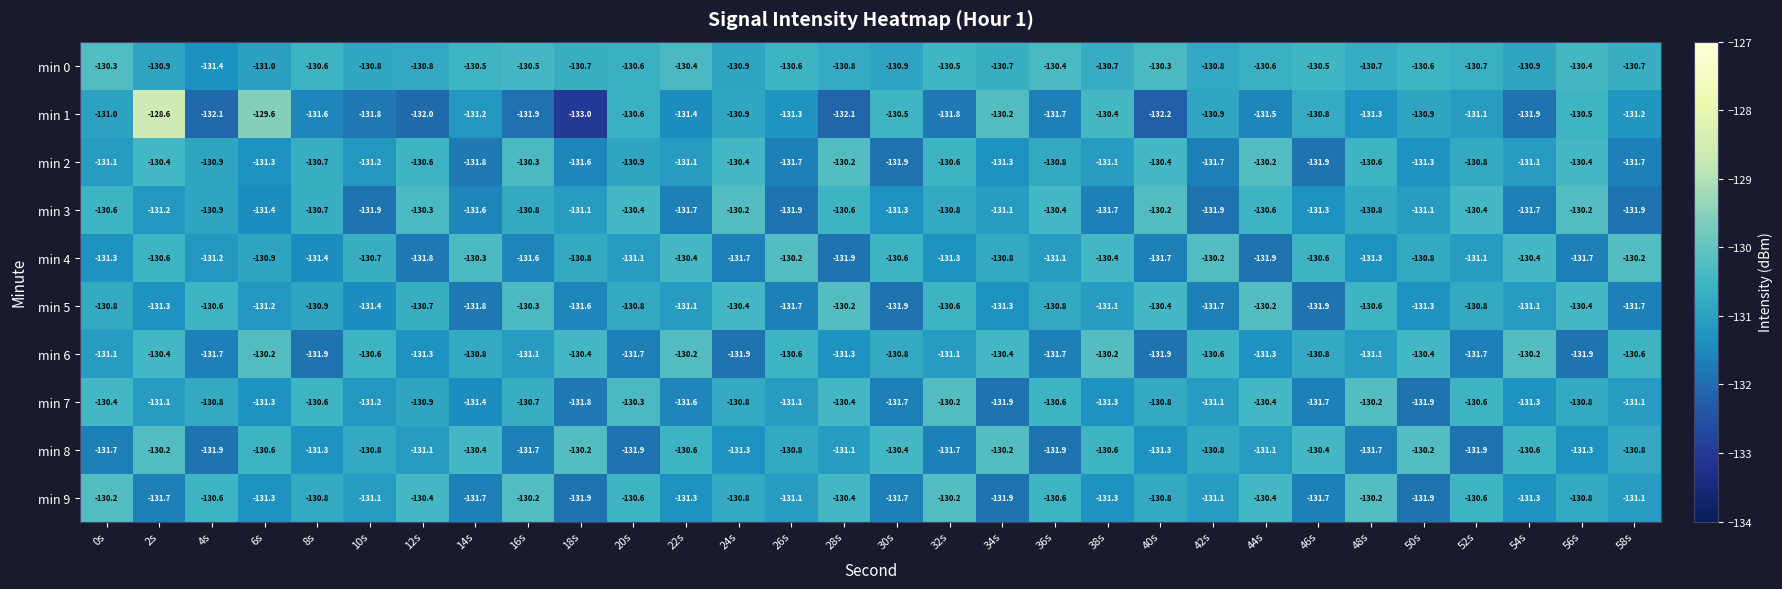

At which category is the sum across all series the highest?

2s